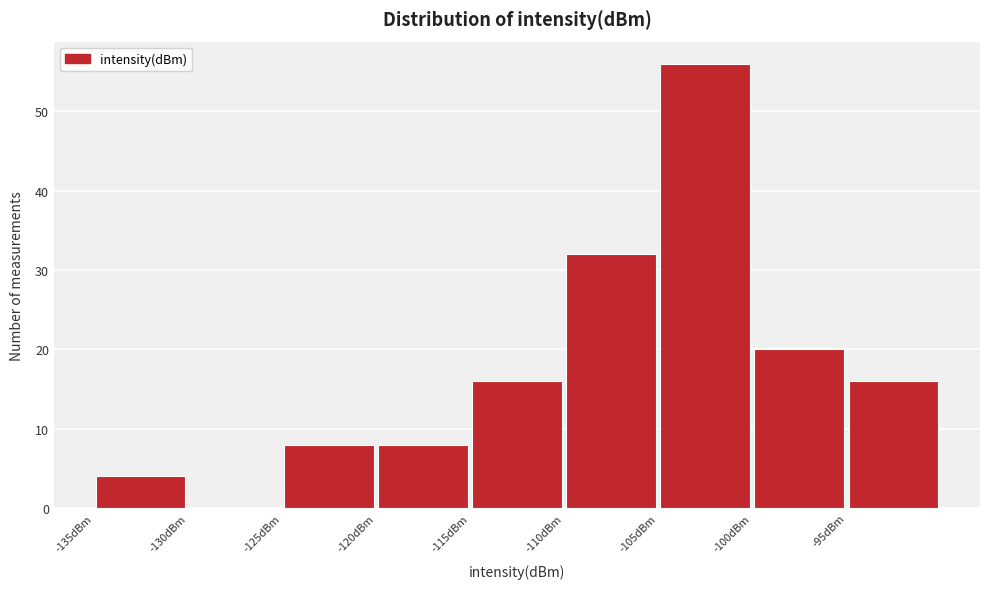

How tall is the bar that spans -110 to -105 on the x-axis? The values are not printed on the chart, so give them approximately, as read against the axis.

32